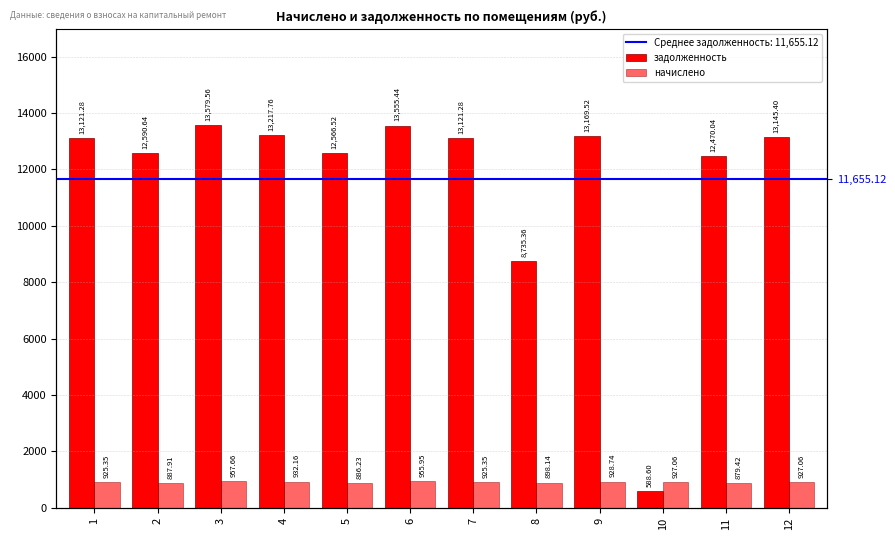

Reading left to right, extract all data points from this chart.

задолженность: 1=13121.3	2=12590.6	3=13579.6	4=13217.8	5=12566.5	6=13555.4	7=13121.3	8=8735.4	9=13169.5	10=588.6	11=12470.0	12=13145.4
начислено: 1=925.4	2=887.9	3=957.7	4=932.2	5=886.2	6=956.0	7=925.4	8=898.1	9=928.7	10=927.1	11=879.4	12=927.1